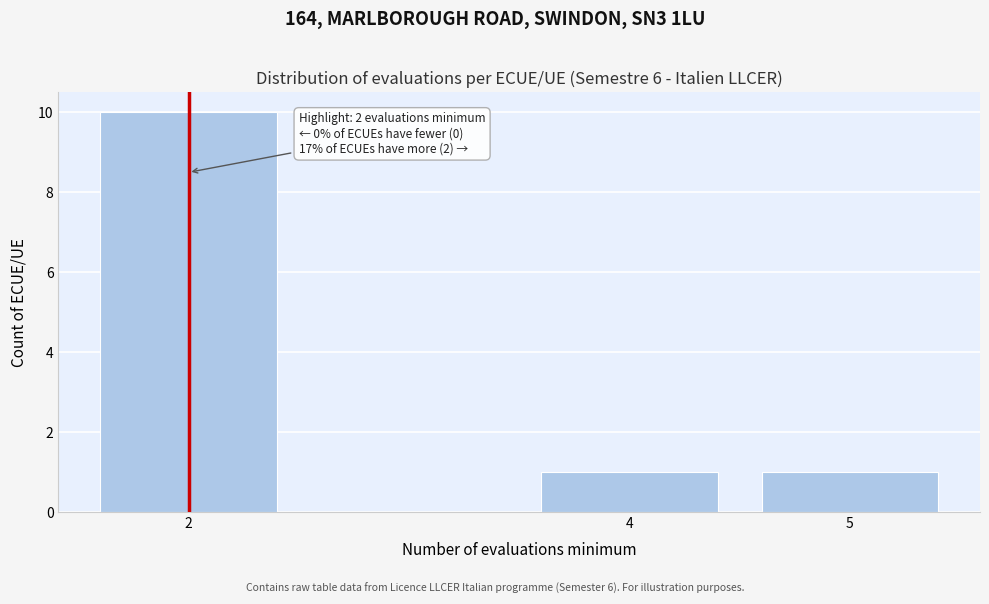

Reading left to right, list all the values displayed in this chart.

10	1	1